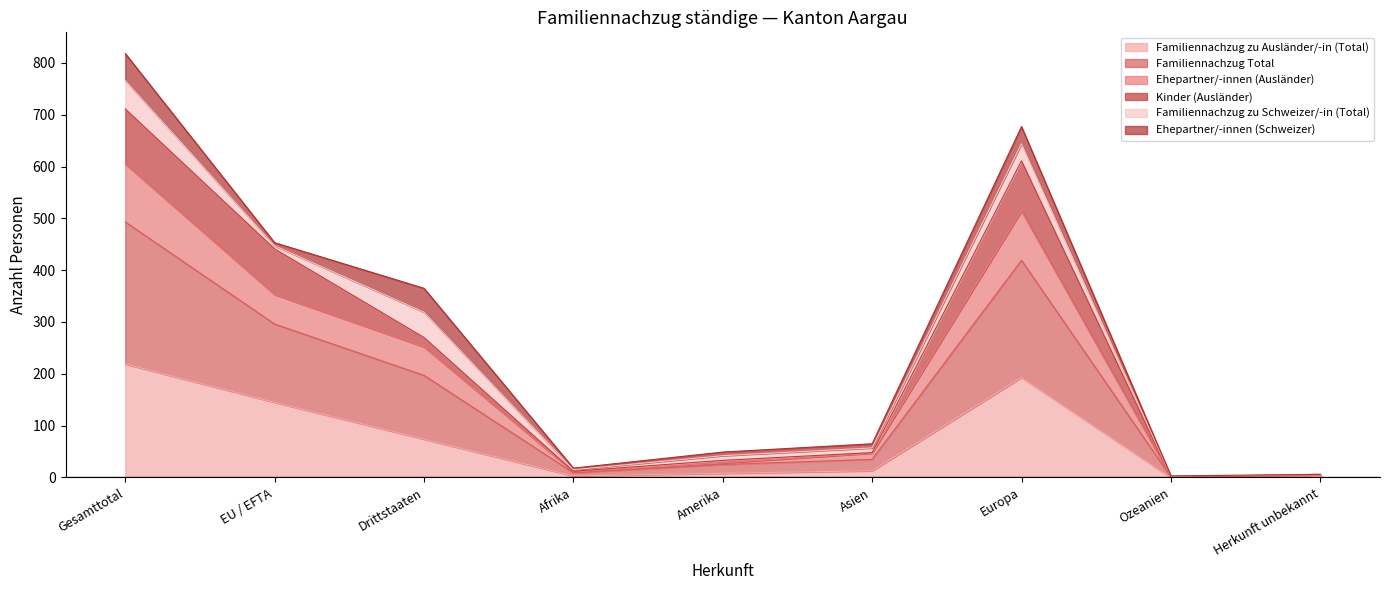

True or false: Familiennachzug zu Ausländer/-in (Total) has a value of 370 at Gesamttotal.

False